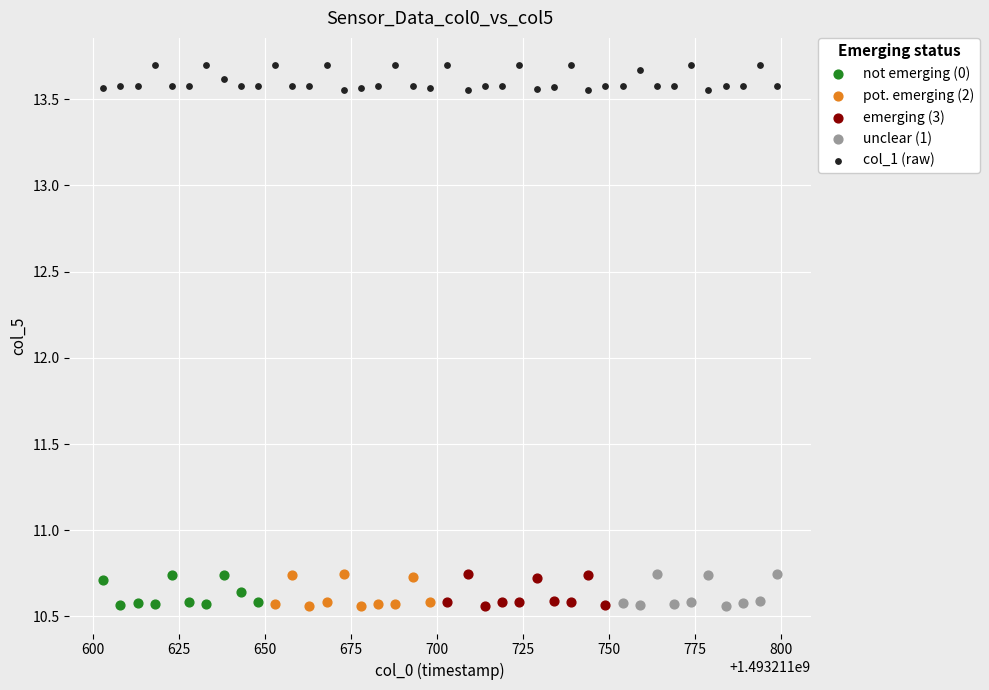

Which series reaches the maximum Y coordinate?

col_1 (raw)